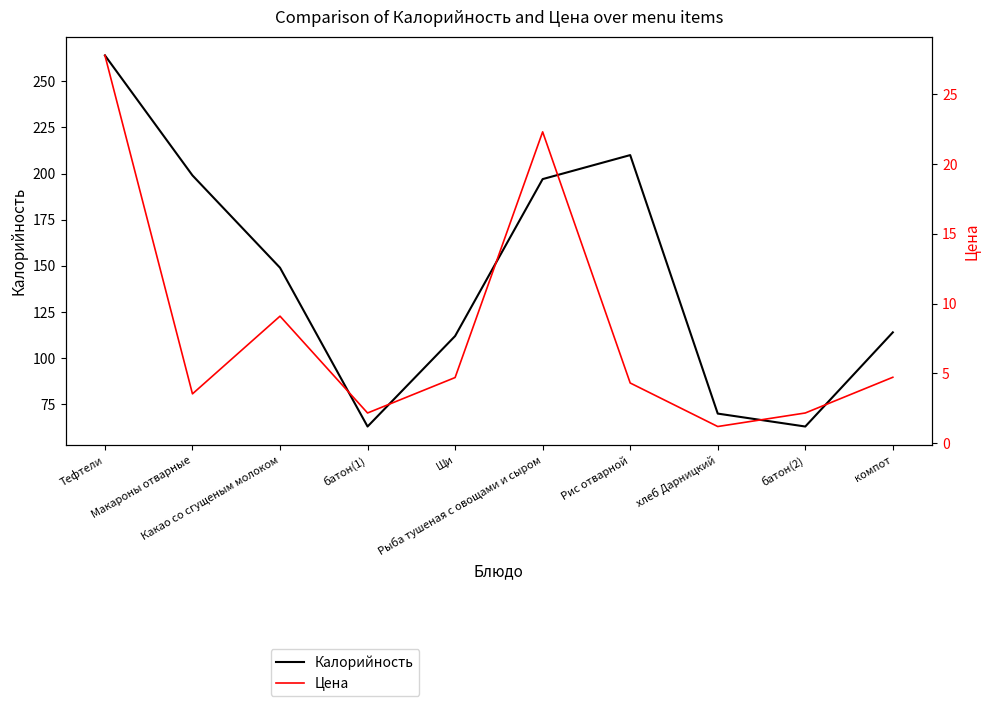

The value of Калорийность at Какао со сгущеным молоком is 199.2. True or false?

False